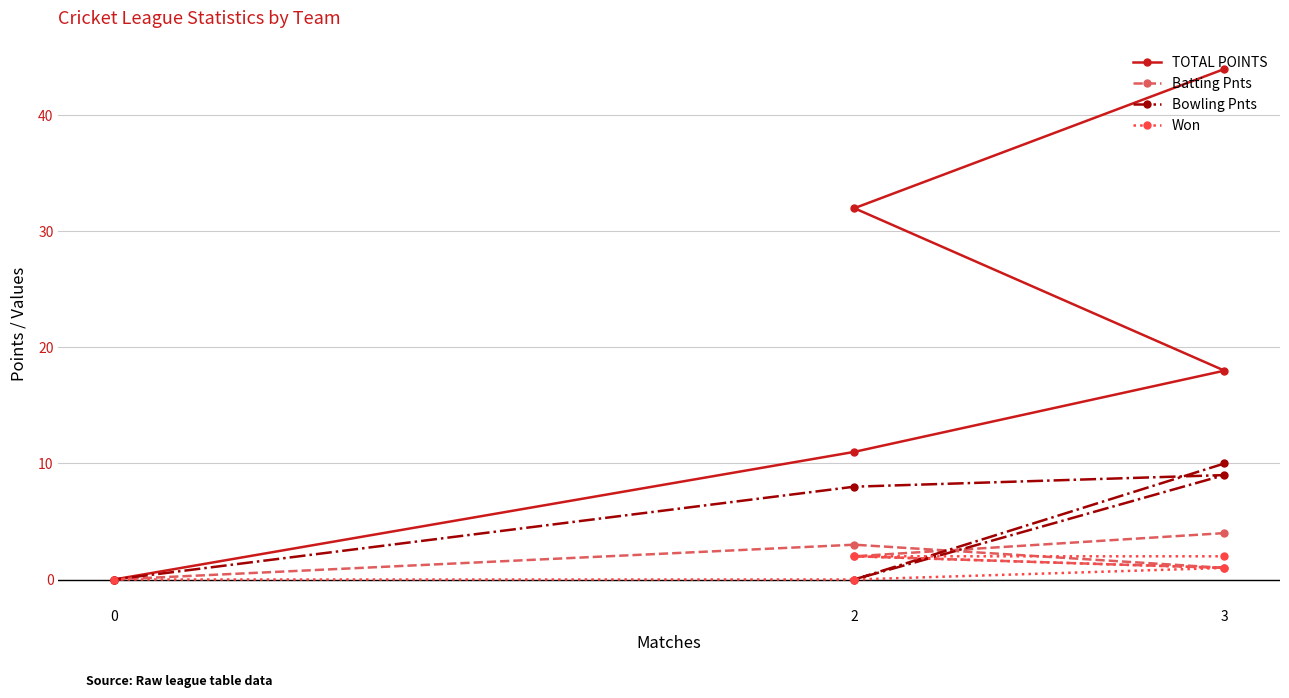

Where is the first local minimum for Batting Pnts?

3